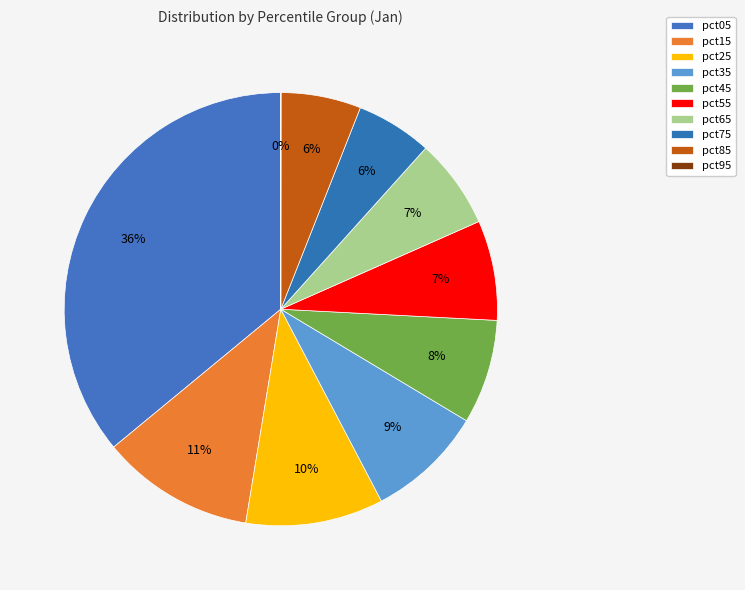

Is it true that pct75 is 15% of the pie?

False